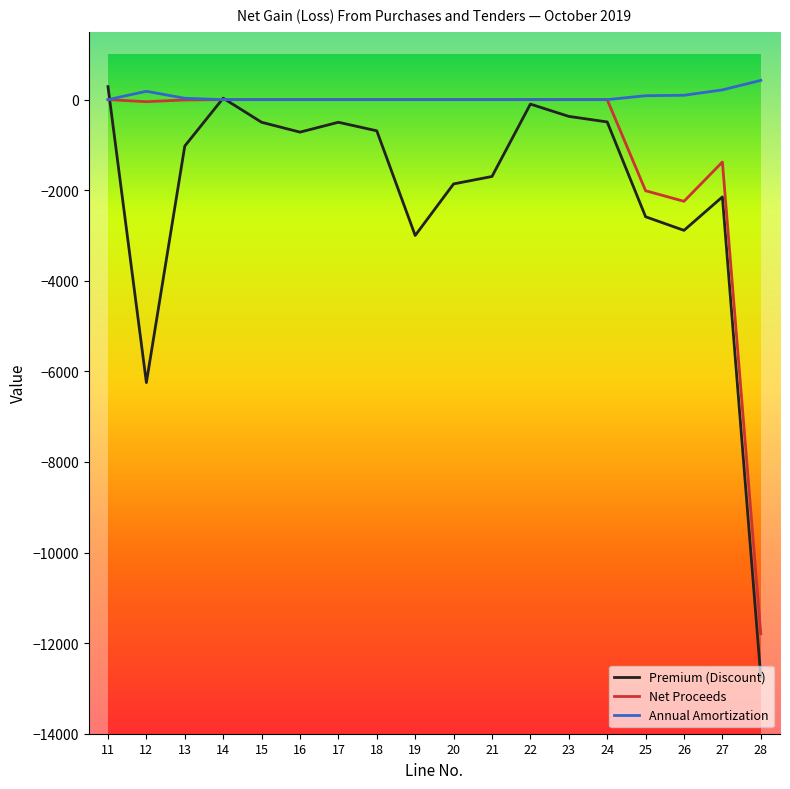

How many lines are shown in the chart?

3